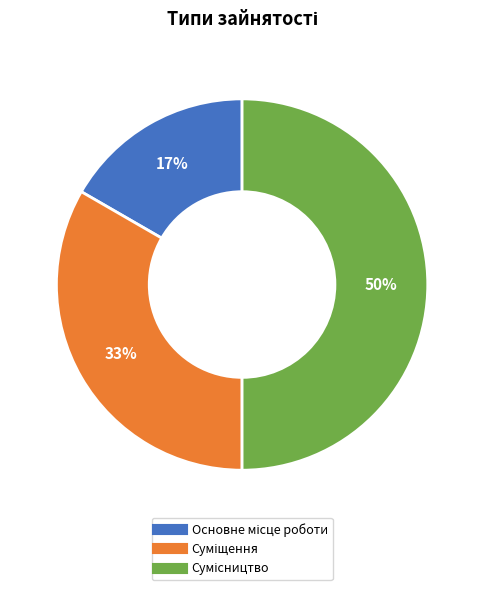

To the nearest percent, what is the difference between the largest and smallest slice percentages?

33%